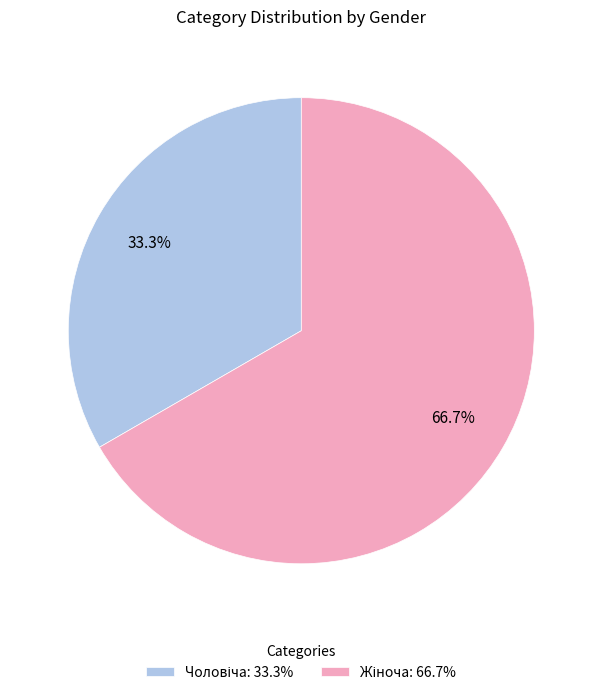

How many segments does this pie chart have?

2